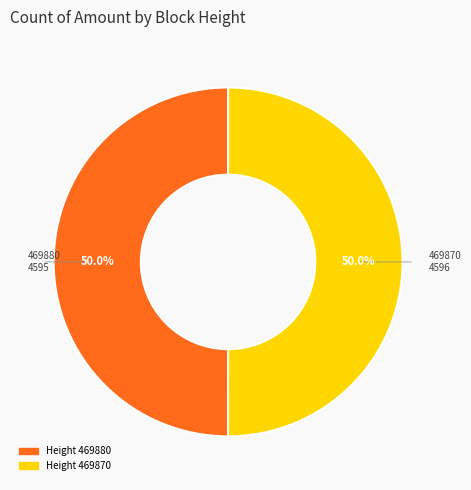

To the nearest percent, what is the average slice percentage?

50%